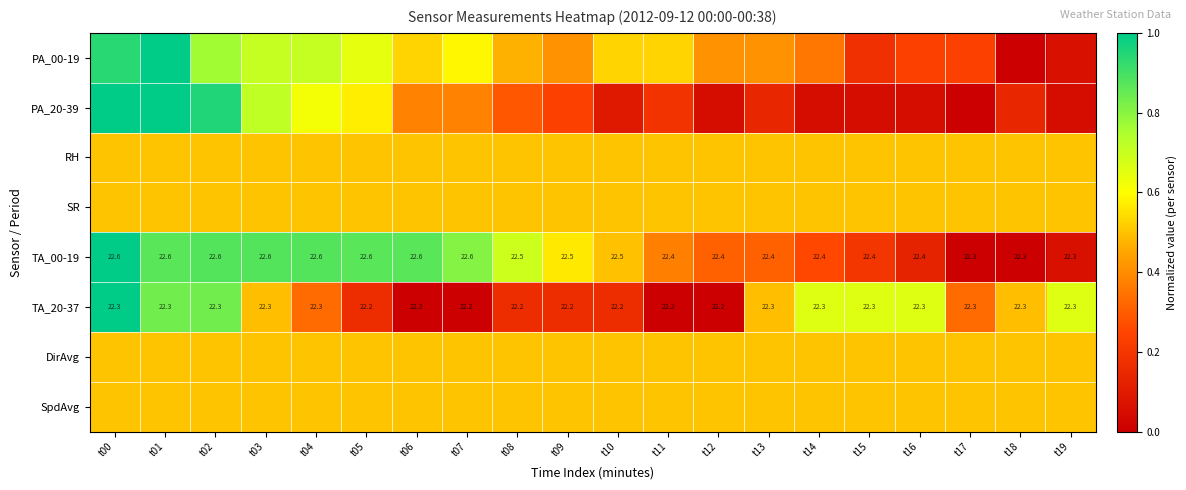

How many series are shown in this chart?

8